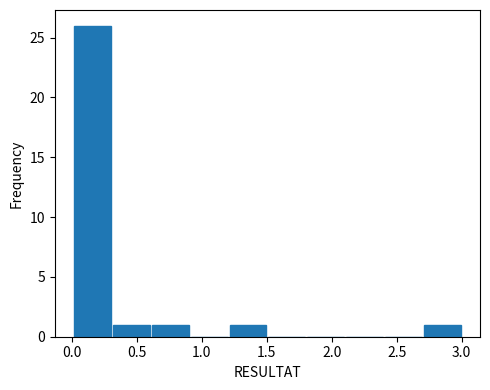

Which range on the x-axis has the tallest bar?

0.0 to 0.3